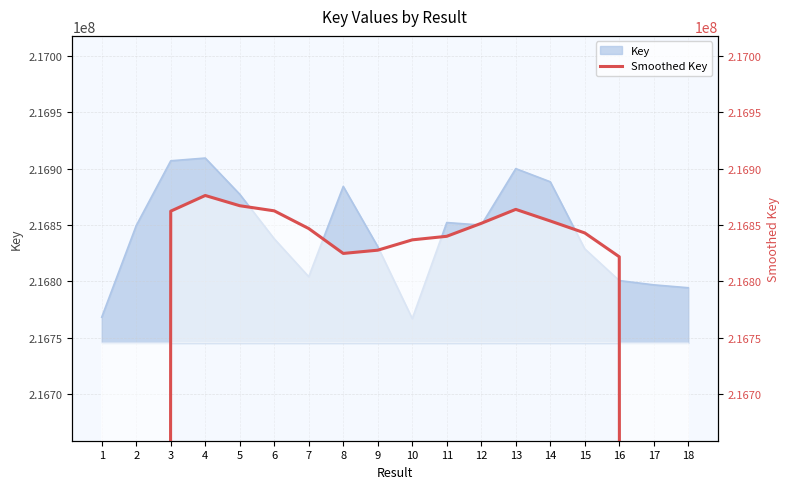

Reading left to right, transcribe all the data shown in this chart.

1=130104957.6	2=173486852.0	3=216862321.0	4=216876237.0	5=216867153.2	6=216862607.0	7=216846881.2	8=216824793.4	9=216827681.0	10=216836846.8	11=216840003.6	12=216851518.0	13=216863910.6	14=216853605.0	15=216842992.0	16=216821838.8	17=173444155.8	18=130078382.0